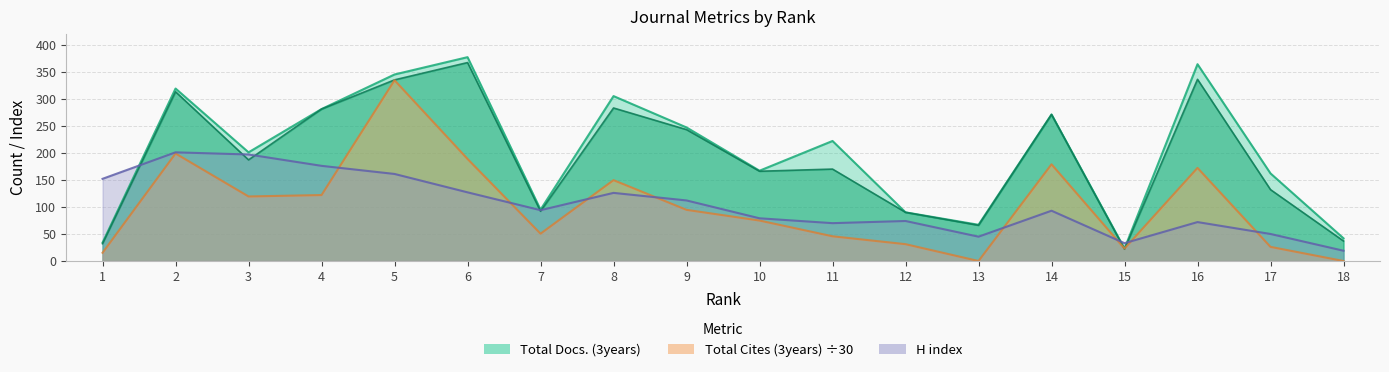

How many lines are shown in the chart?

4